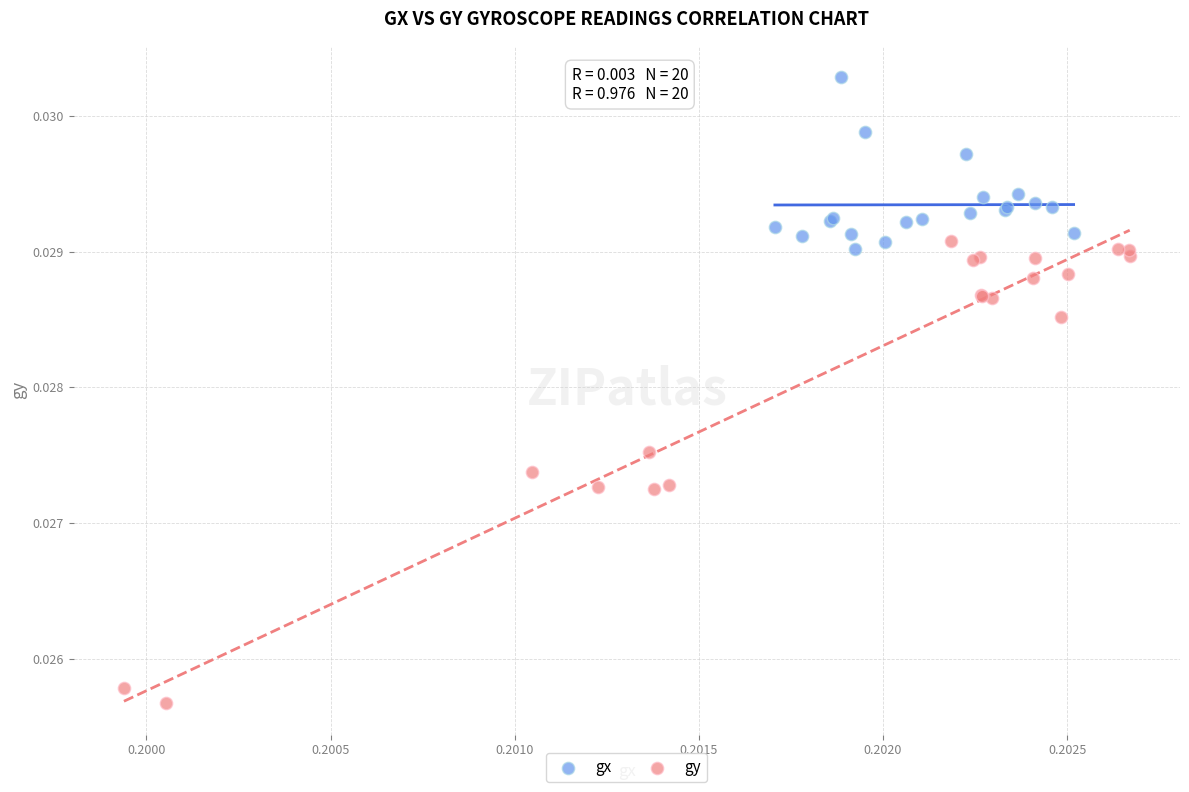

Which series has the largest Y range (max minus min)?

gy